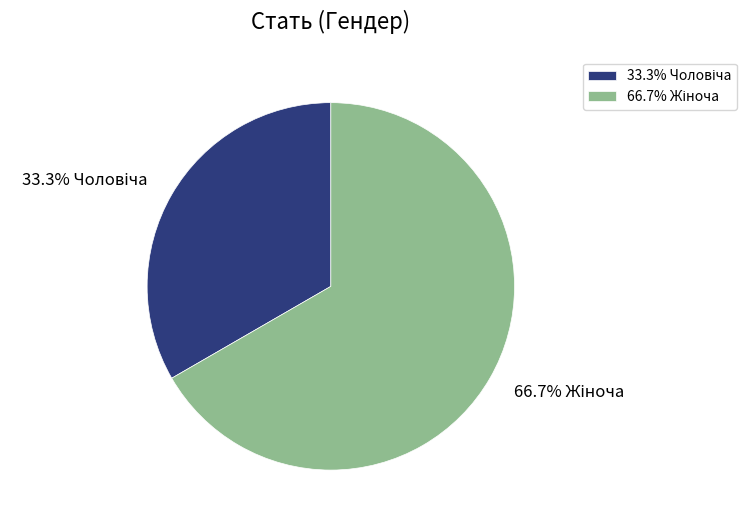

Is there any slice that represents more than half of the pie?

Yes